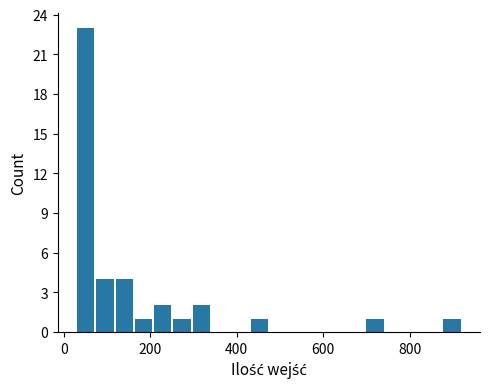

Around what value on the x-axis is the tallest bar? Give the approximate position of its centre, as read against the axis.

60